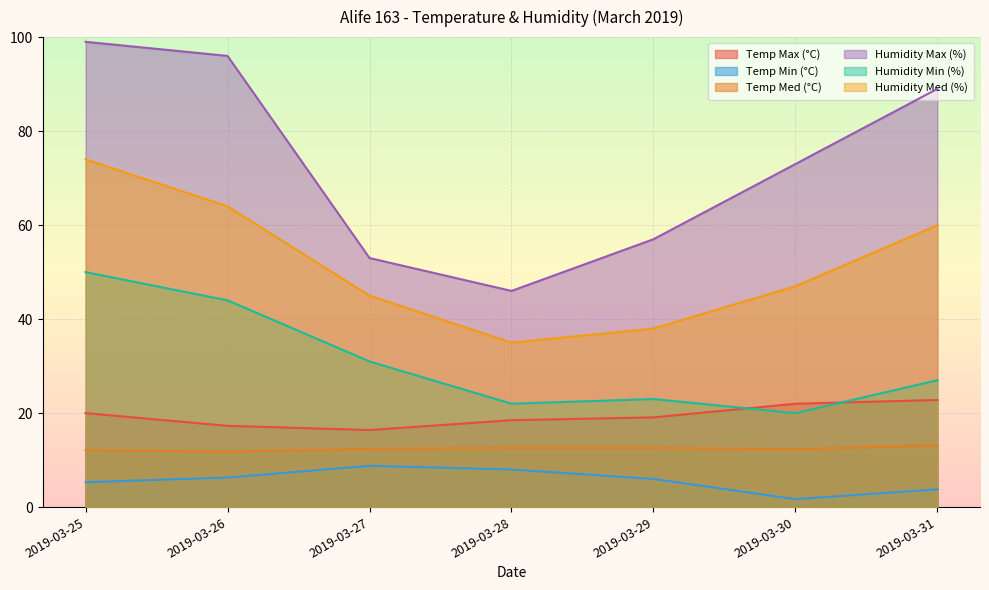

How many distinct data groups are displayed?

6